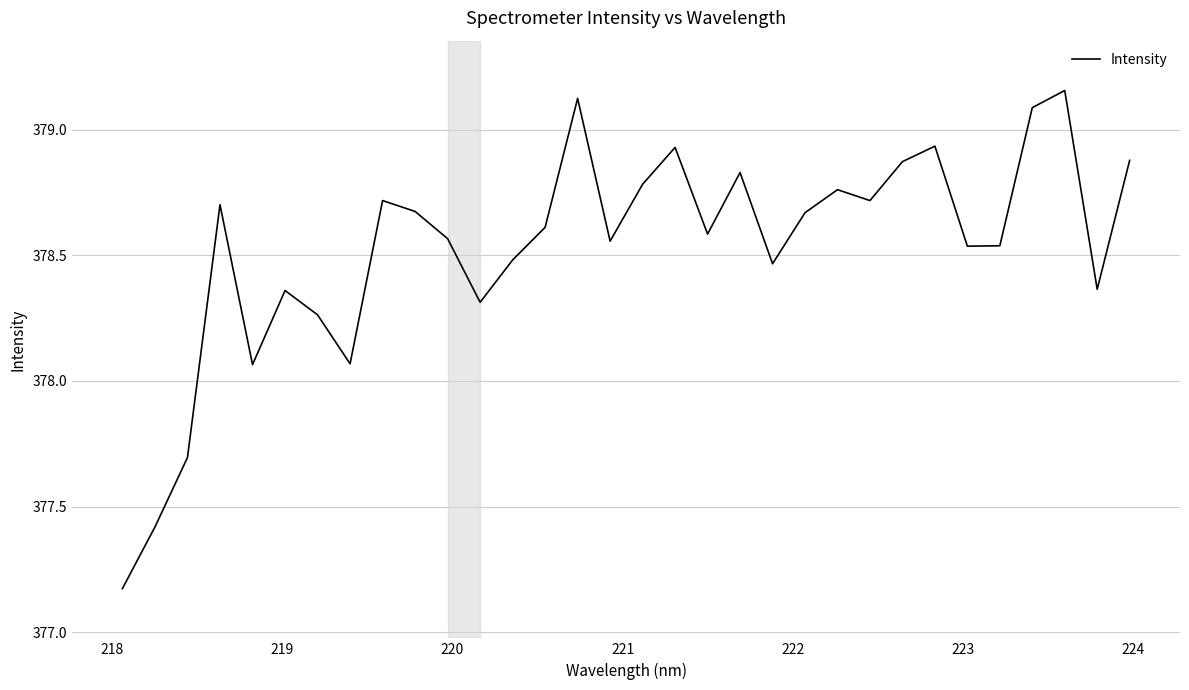

What is the difference between the maximum and minimum values?

2.0